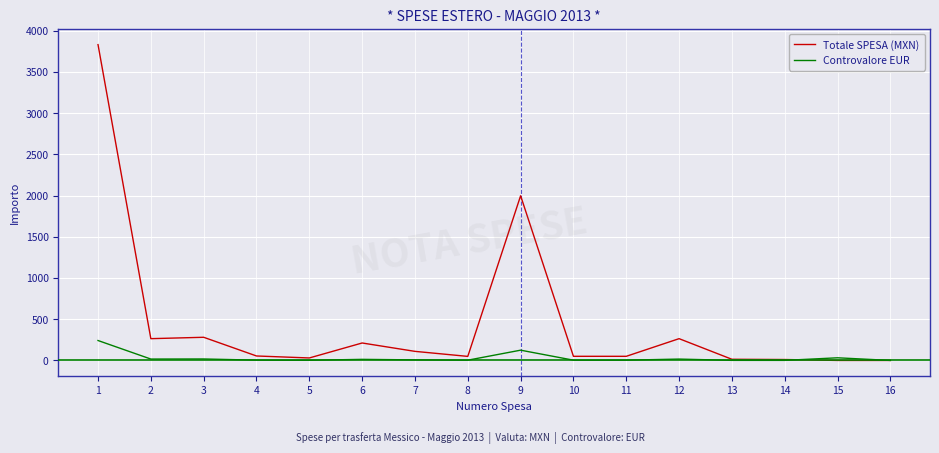

At which label does Totale SPESA (MXN) first exceed 54?

1